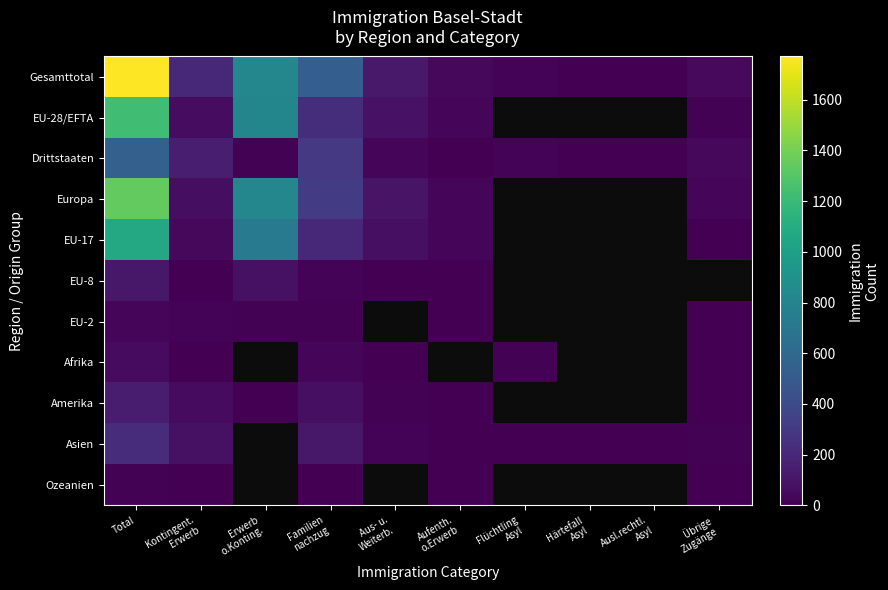

Count the number of categories in the chart.

10